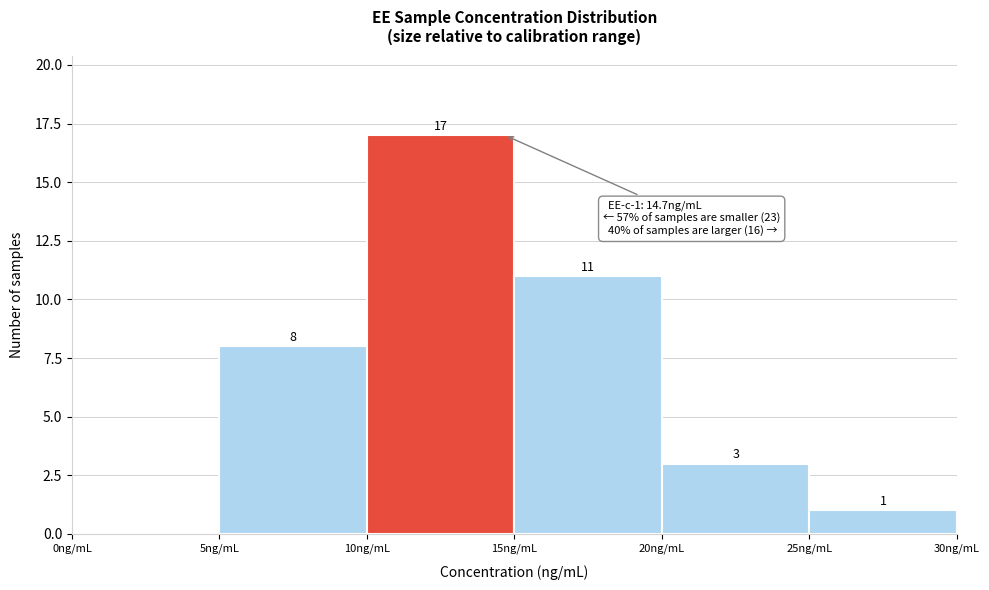

Over which range of the x-axis is the bar tallest?

10 to 15